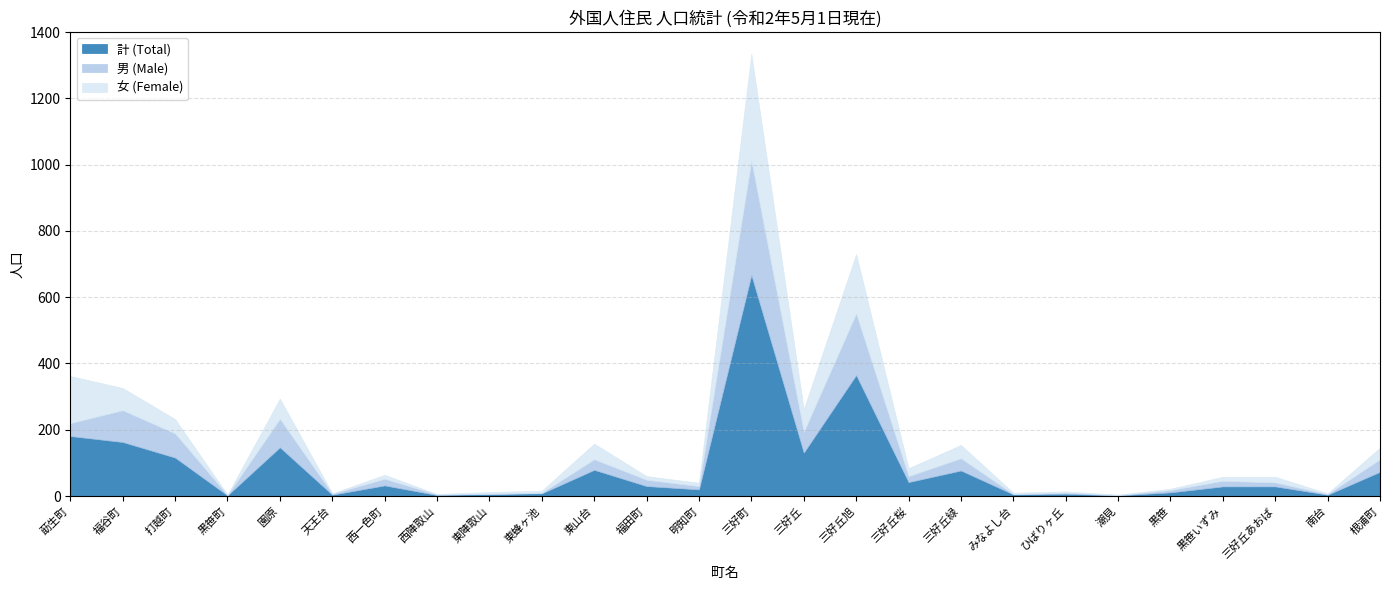

Does the chart have visible grid lines?

Yes